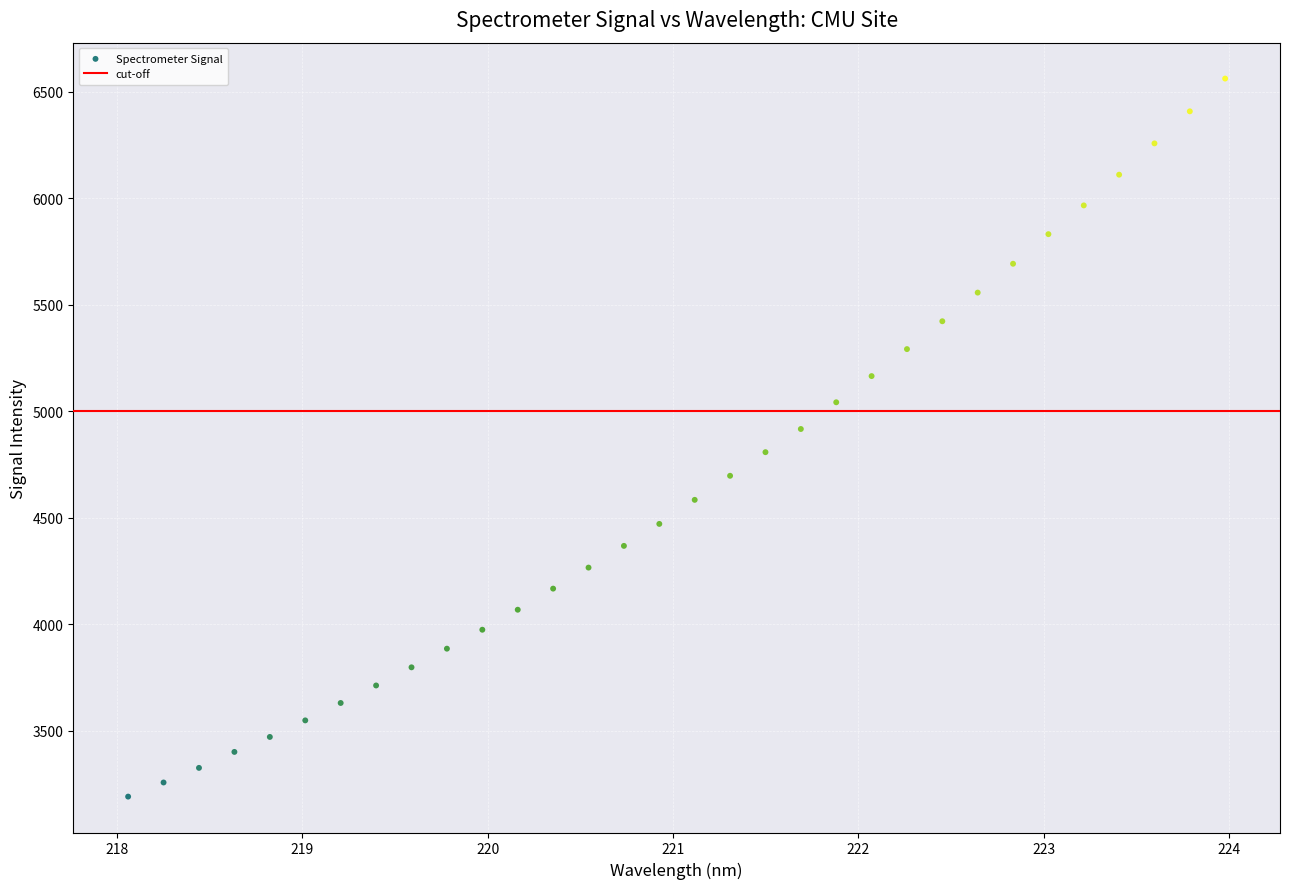

What is the range of Y values (max minus min)?

3371.5